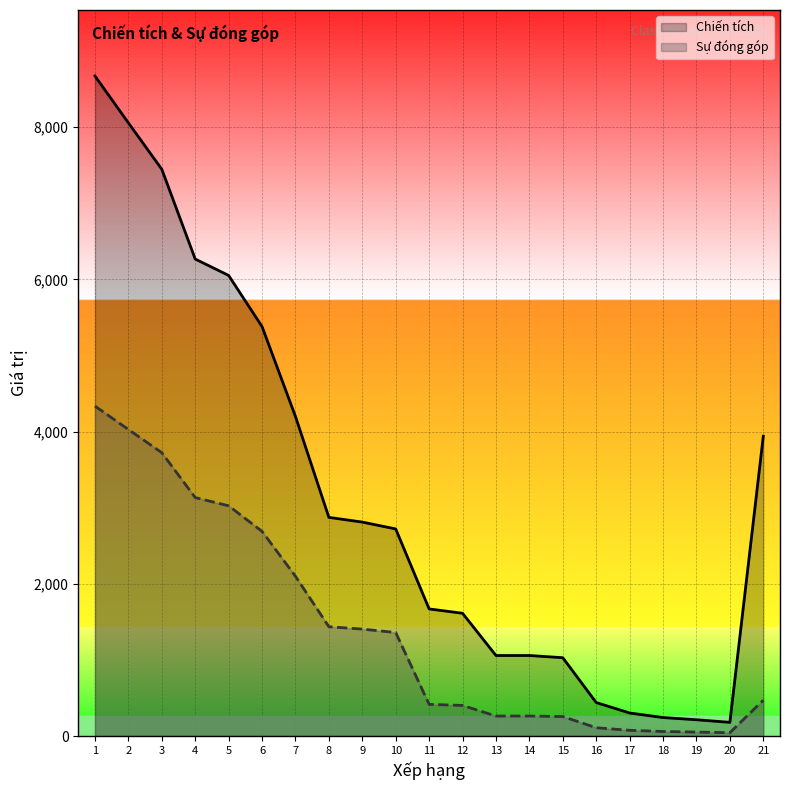

At how many categories does at least one series exceed 4078?

7